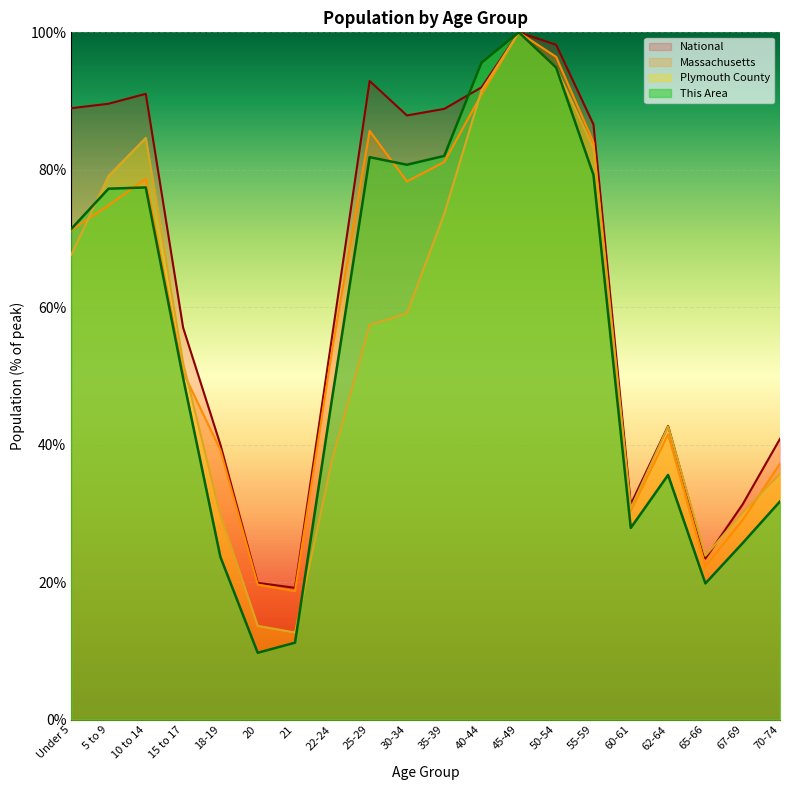

Reading left to right, transcribe all the data shown in this chart.

This Area: Under 5=71.4	5 to 9=77.2	10 to 14=77.4	15 to 17=49.7	18-19=23.7	20=9.7	21=11.2	22-24=47.0	25-29=81.8	30-34=80.7	35-39=82.0	40-44=95.6	45-49=100.0	50-54=94.9	55-59=79.3	60-61=27.9	62-64=35.6	65-66=19.8	67-69=25.7	70-74=31.7
Plymouth County: Under 5=67.6	5 to 9=79.1	10 to 14=84.6	15 to 17=52.0	18-19=29.8	20=13.6	21=12.7	22-24=37.9	25-29=57.4	30-34=59.1	35-39=73.6	40-44=91.5	45-49=100.0	50-54=94.8	55-59=83.2	60-61=30.7	62-64=42.7	65-66=23.9	67-69=30.1	70-74=35.8
Massachusetts: Under 5=71.2	5 to 9=74.8	10 to 14=78.7	15 to 17=50.5	18-19=39.2	20=19.6	21=18.7	22-24=53.9	25-29=85.7	30-34=78.3	35-39=81.1	40-44=91.0	45-49=100.0	50-54=96.4	55-59=84.0	60-61=30.4	62-64=41.5	65-66=22.3	67-69=29.0	70-74=37.3
National: Under 5=89.0	5 to 9=89.6	10 to 14=91.1	15 to 17=57.0	18-19=40.0	20=19.9	21=19.2	22-24=56.0	25-29=92.9	30-34=87.9	35-39=88.9	40-44=92.0	45-49=100.0	50-54=98.2	55-59=86.6	60-61=31.3	62-64=42.7	65-66=23.4	67-69=31.3	70-74=40.9